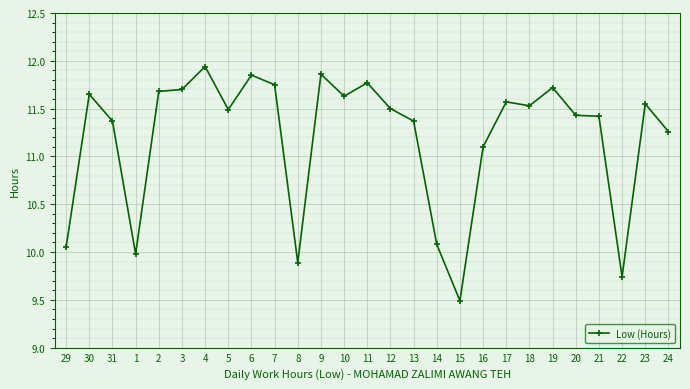

What is the smallest value displayed?

9.5